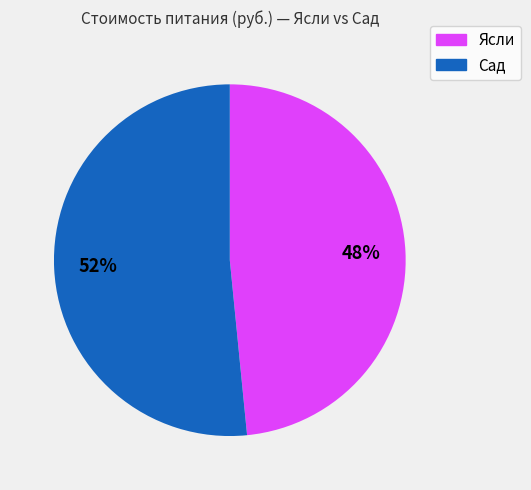

Is there a majority slice in this chart?

Yes